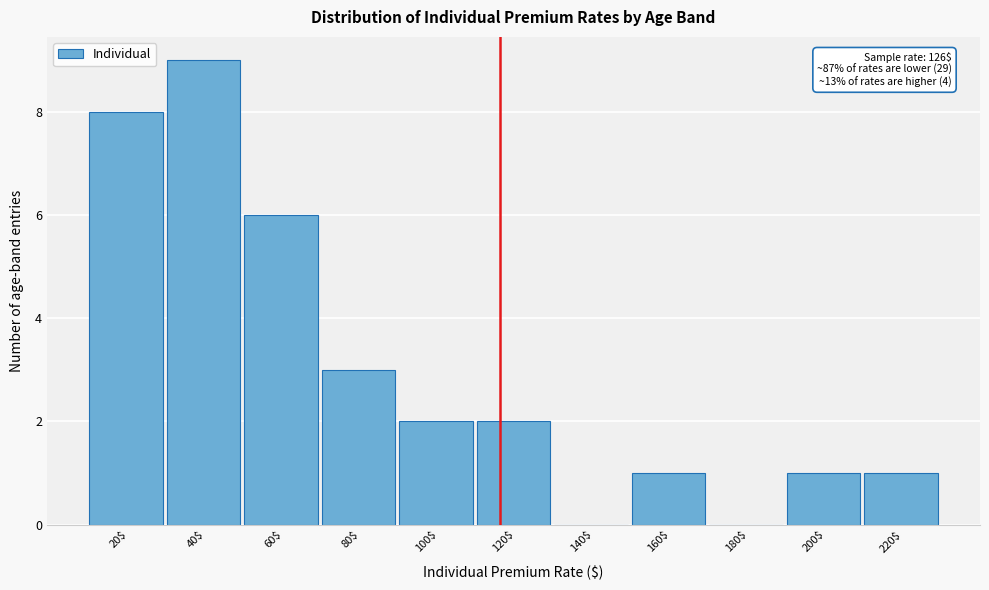

True or false: the data shows 4 at 80$.

False